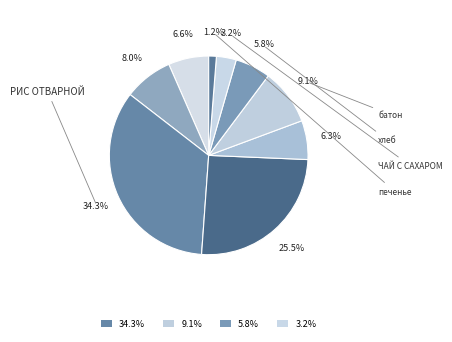

How many segments does this pie chart have?

9